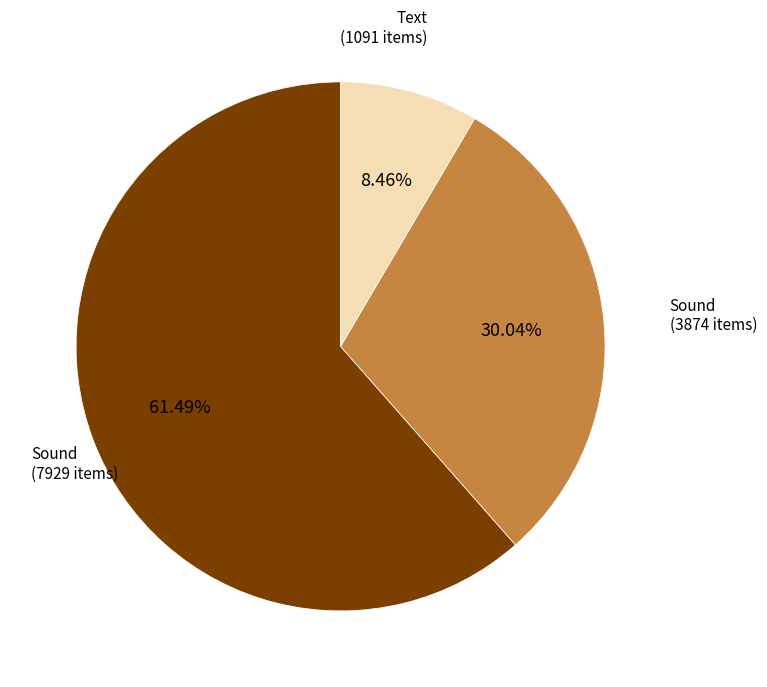

Does any single category account for the majority?

Yes